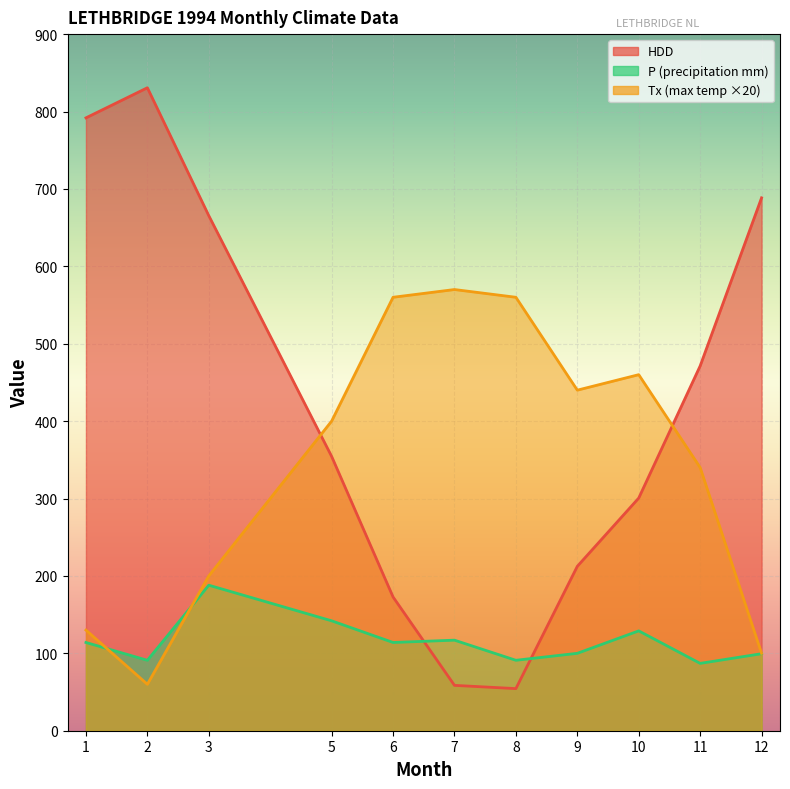

Count the number of categories in the chart.

11